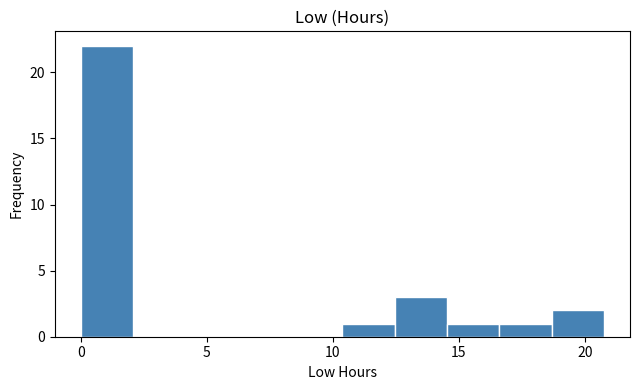

How tall is the bar that spans 12.5 to 14.5 on the x-axis? Neither the bar edges nor the heights are printed on the chart, so give them approximately, as read against the axes.

3